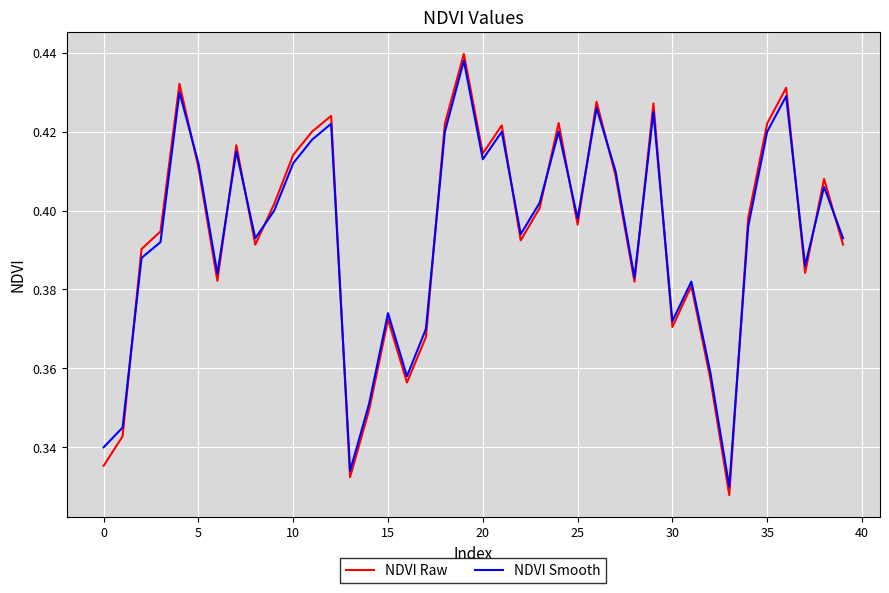

Rank the series by their maximum value, from lowest to highest.

NDVI Smooth, NDVI Raw